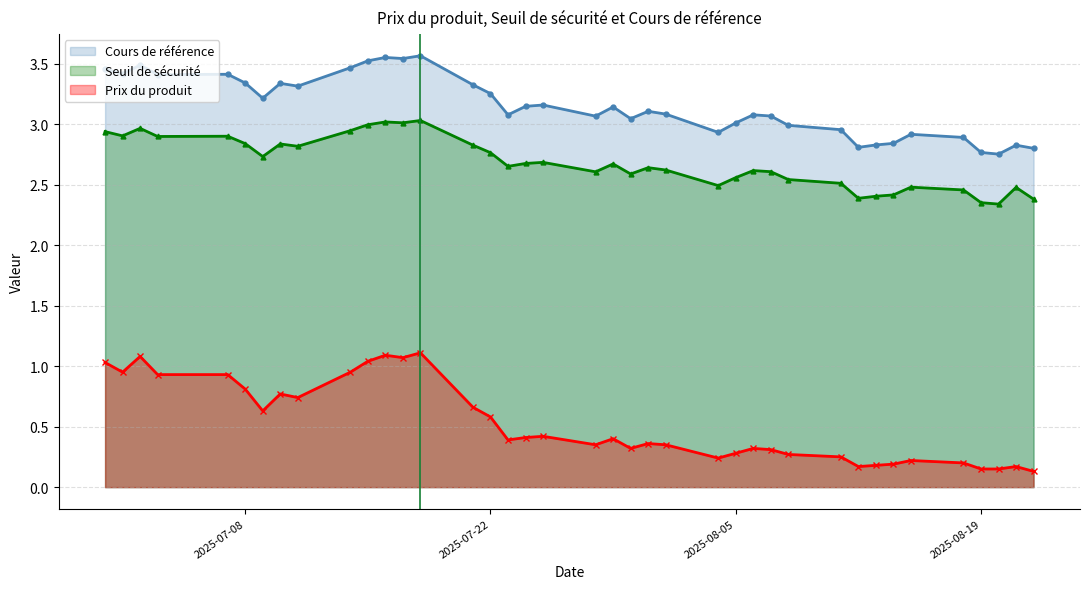

List the series in order of their peak value, highest first.

Cours de référence, Seuil de sécurité, Prix du produit